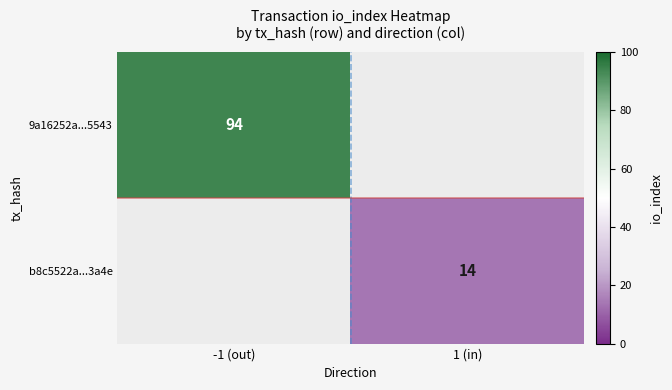

Is the value of b8c5522a...3a4e at 1 (in) greater than the value of 9a16252a...5543 at -1 (out)?

No